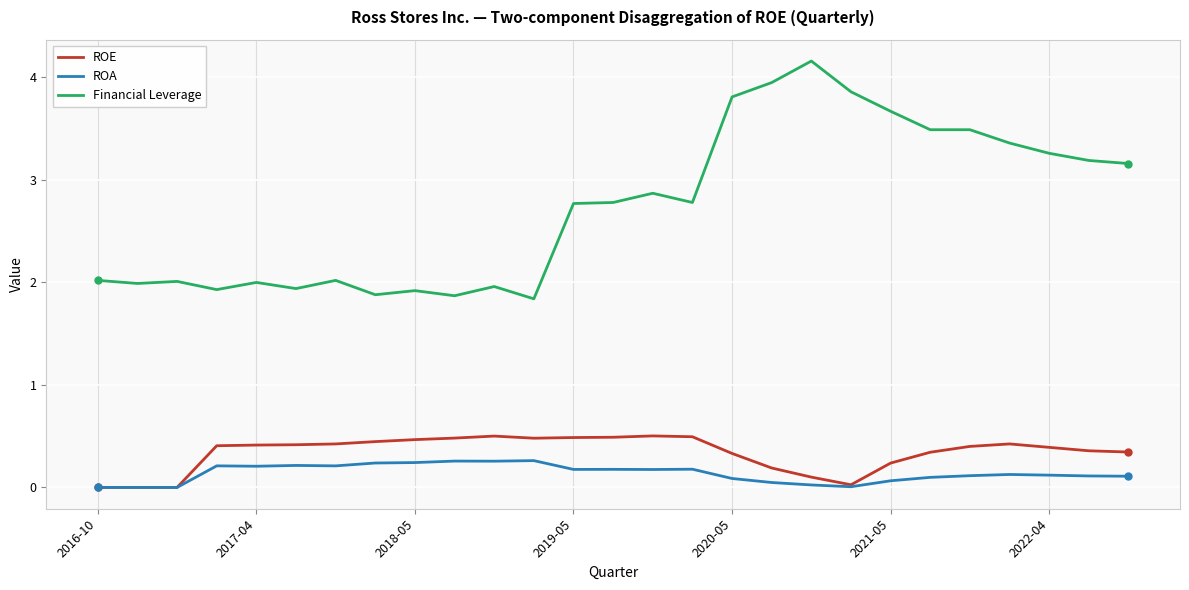

Which series has the largest total across all categories?

Financial Leverage